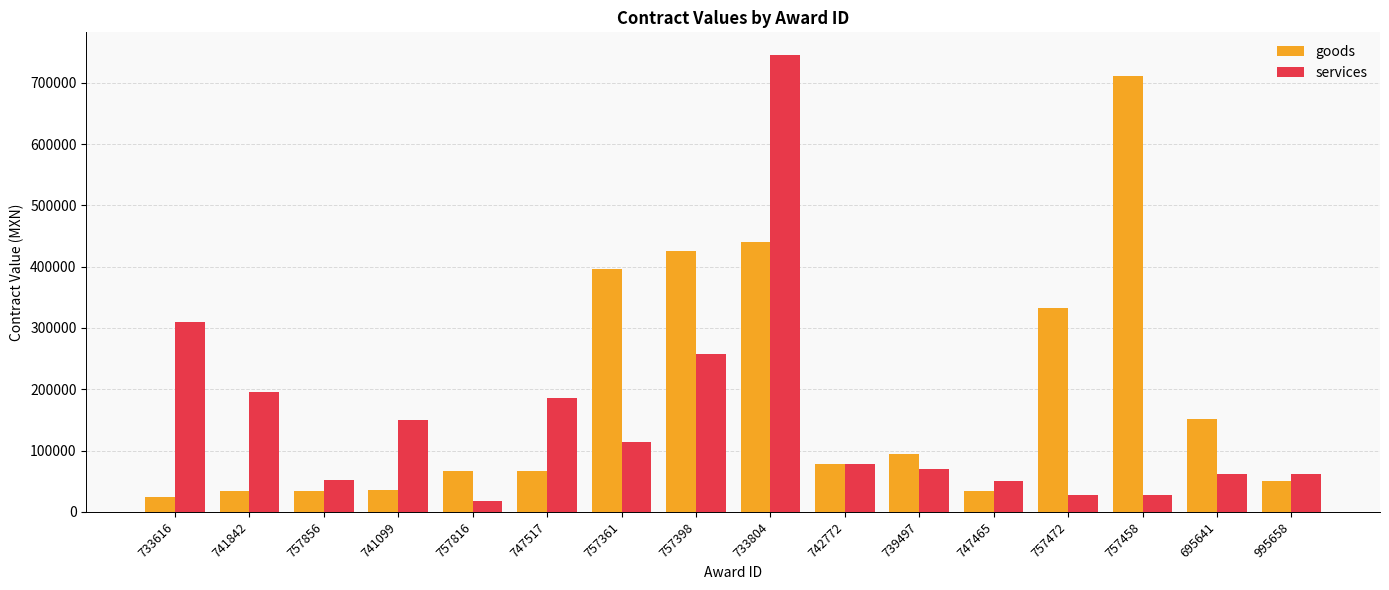

What is the maximum value shown in the chart?

744966.0